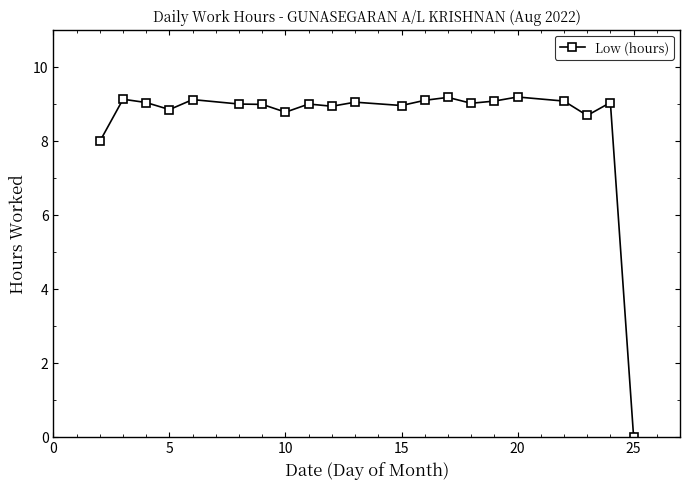

What is the greatest value displayed?

9.2